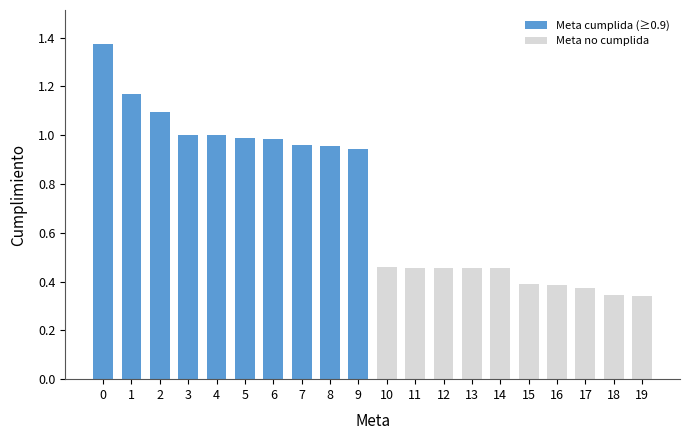

What is the change in value from 0 to 19?

-1.0